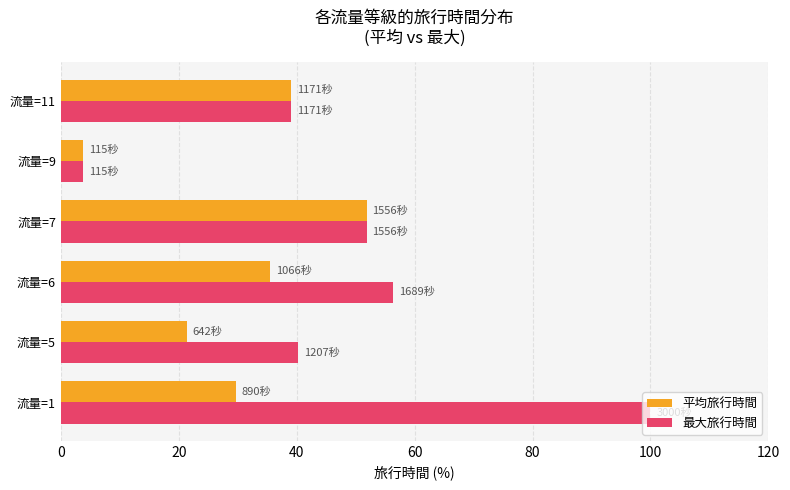

The value of 最大旅行時間 at 流量=11 is 70.2. True or false?

False